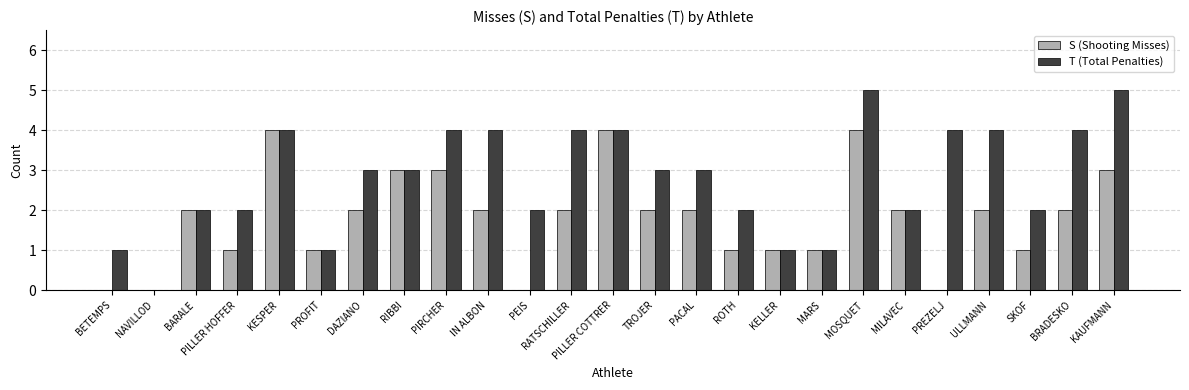

What is the sum of the T (Total Penalties) values at ROTH and MILAVEC?

4